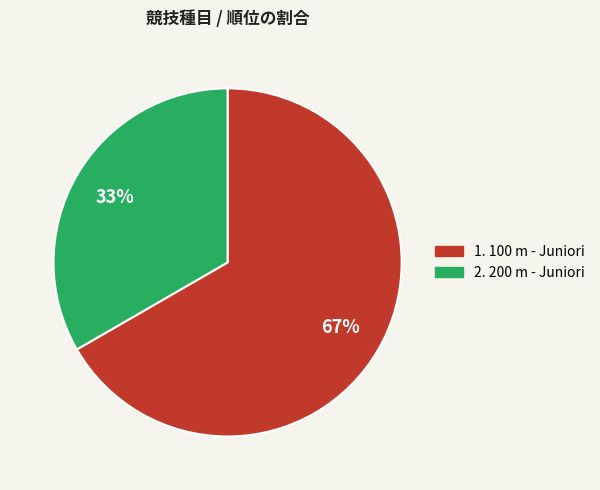

Is there any slice that represents more than half of the pie?

Yes